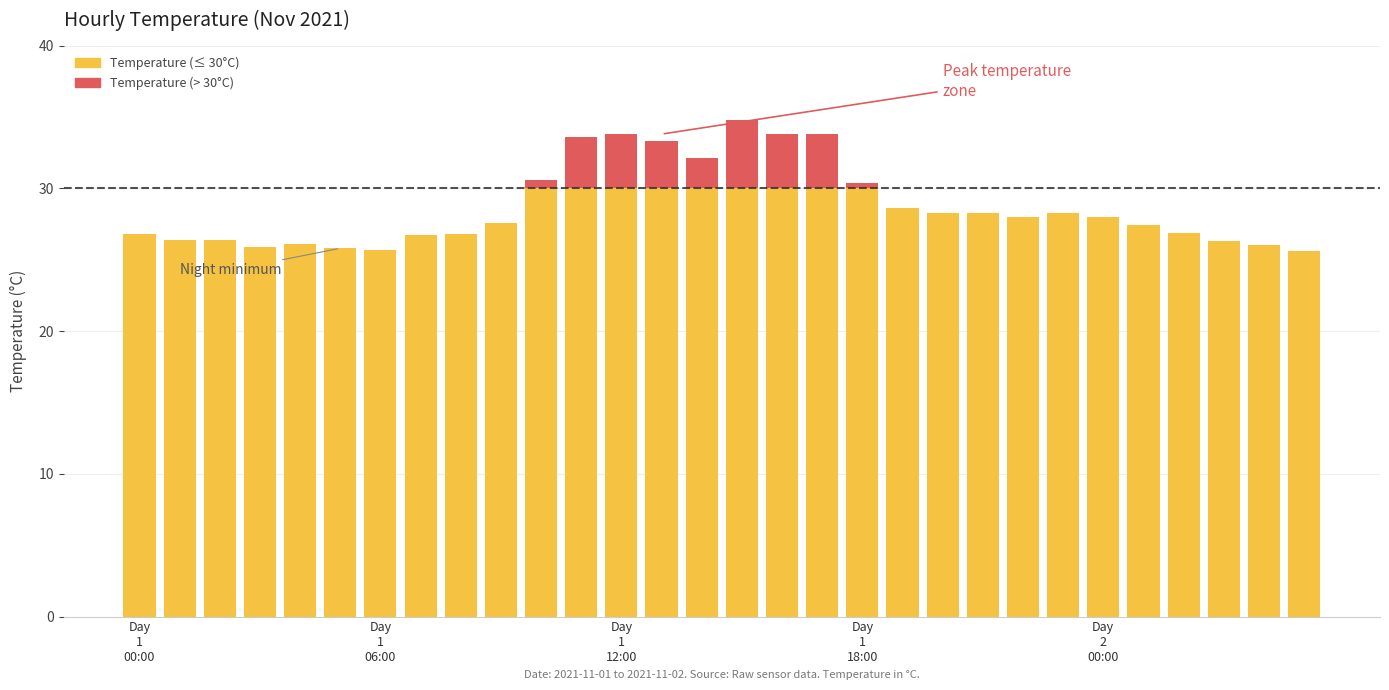

What is the label of the 3rd bar from the left?

Day
1
12:00